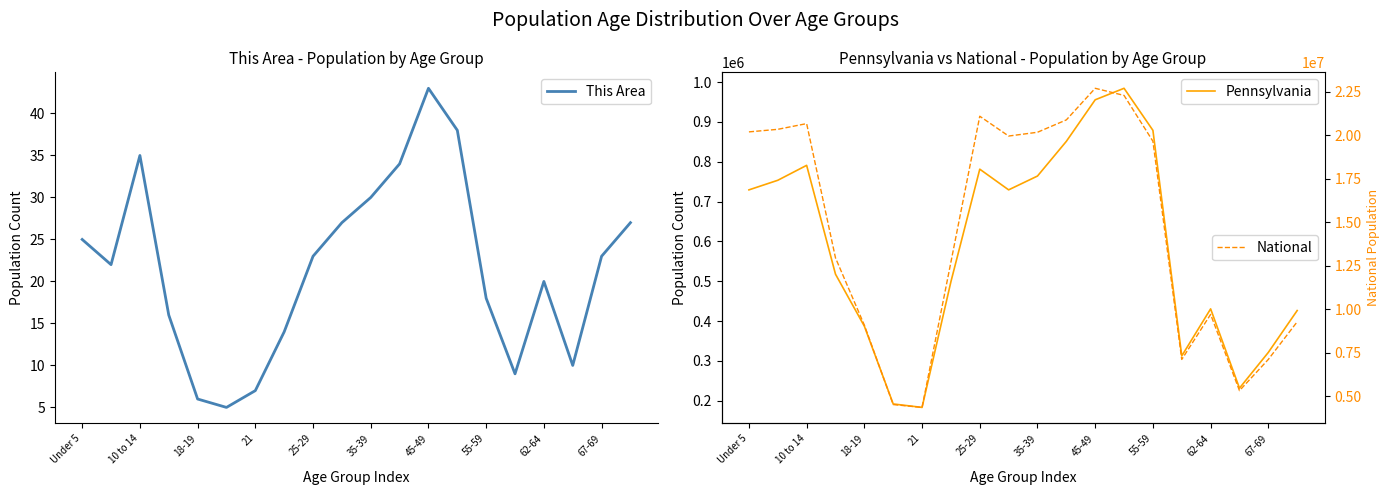

The value of This Area at 25-29 is 5. True or false?

False